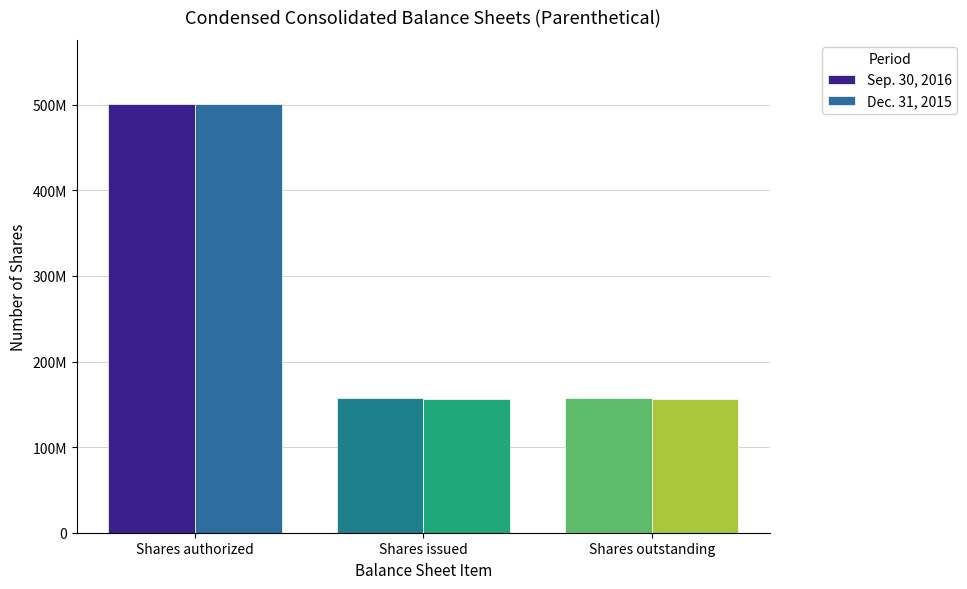

What is the average value of the Dec. 31, 2015 series?

271146697